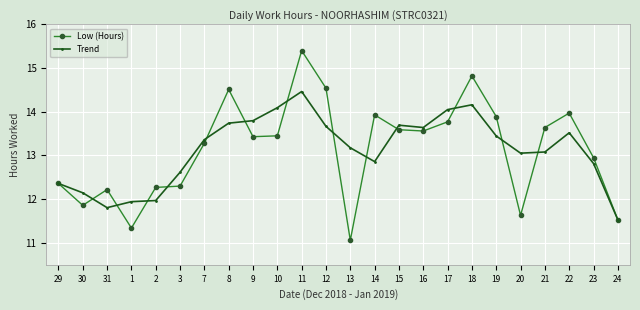

At how many categories does at least one series exceed 14?

6